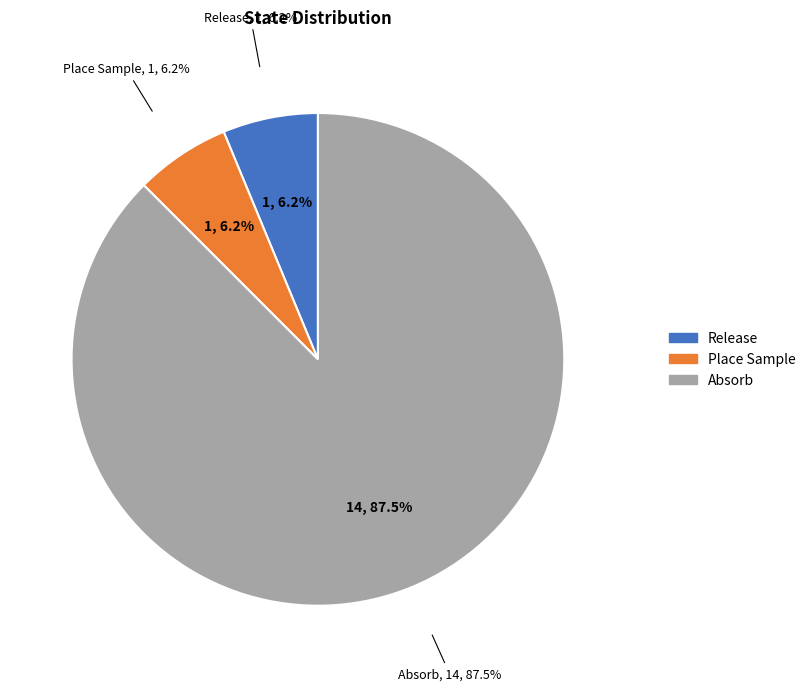

Is the sum of Absorb and Place Sample greater than half?

Yes